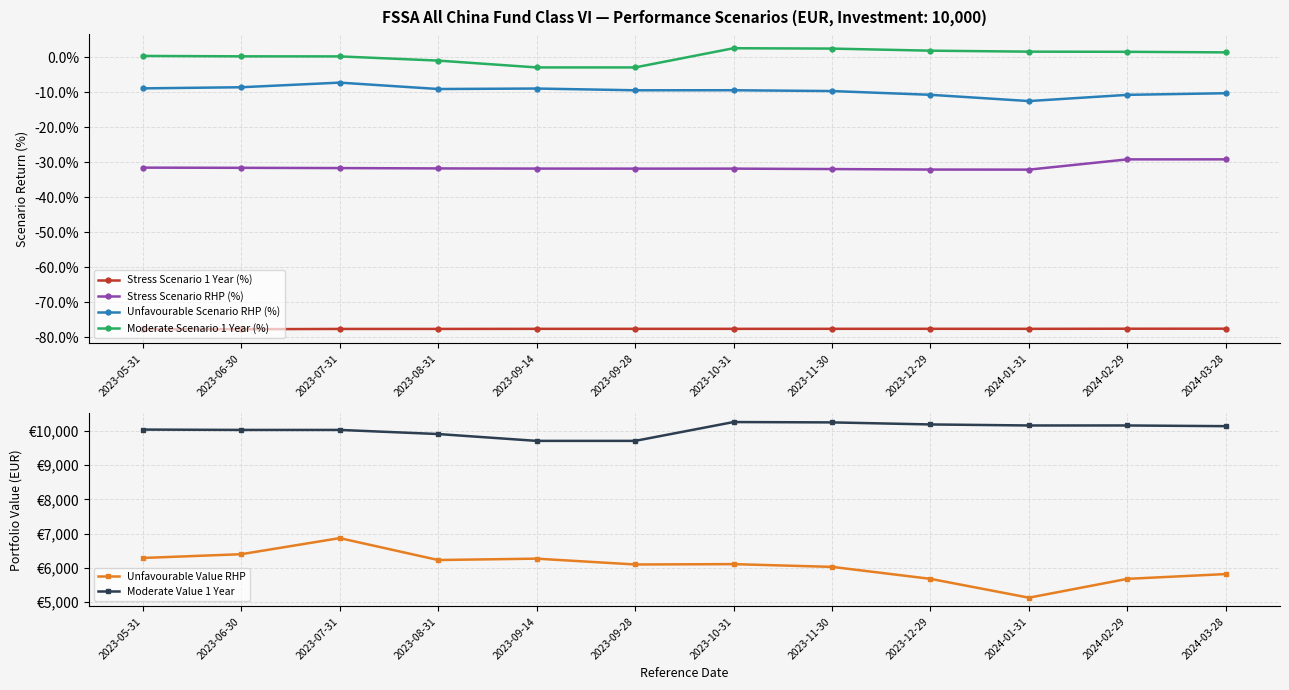

Reading right to left, what are all the values shown in this chart?

Stress Scenario 1 Year (%): -77.5	-77.5	-77.5	-77.5	-77.5	-77.5	-77.5	-77.5	-77.6	-77.6	-77.6	-77.7
Stress Scenario RHP (%): -29.1	-29.1	-32.1	-32.0	-31.9	-31.8	-31.8	-31.8	-31.7	-31.6	-31.6	-31.5
Unfavourable Scenario RHP (%): -10.2	-10.7	-12.5	-10.7	-9.6	-9.4	-9.4	-8.9	-9.0	-7.2	-8.5	-8.9
Moderate Scenario 1 Year (%): 1.4	1.6	1.6	1.9	2.5	2.6	-2.9	-2.9	-0.9	0.3	0.3	0.4
Unfavourable Value RHP: 5820.0	5680.0	5130.0	5680.0	6030.0	6110.0	6100.0	6270.0	6230.0	6870.0	6400.0	6290.0
Moderate Value 1 Year: 10140.0	10160.0	10160.0	10190.0	10250.0	10260.0	9710.0	9710.0	9910.0	10030.0	10030.0	10040.0